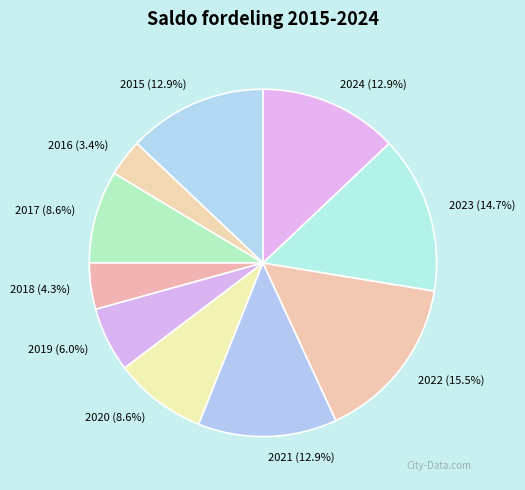

To the nearest percent, what percentage of the pie is 2017?

9%